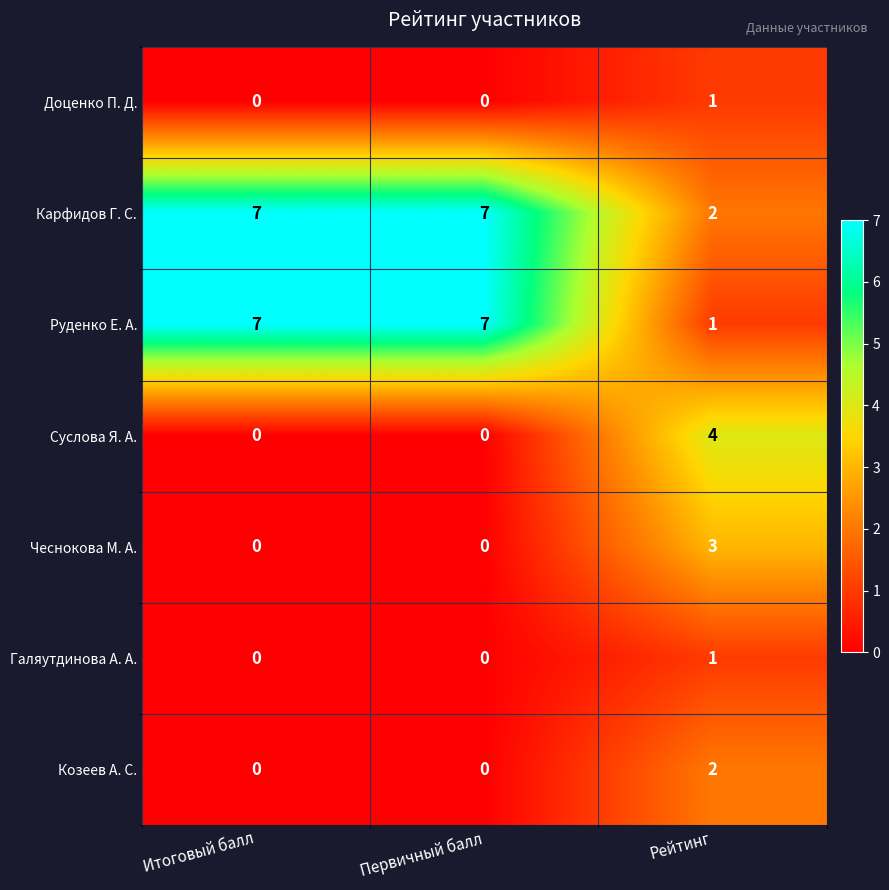

What is the sum of all Карфидов Г. С. values?

16